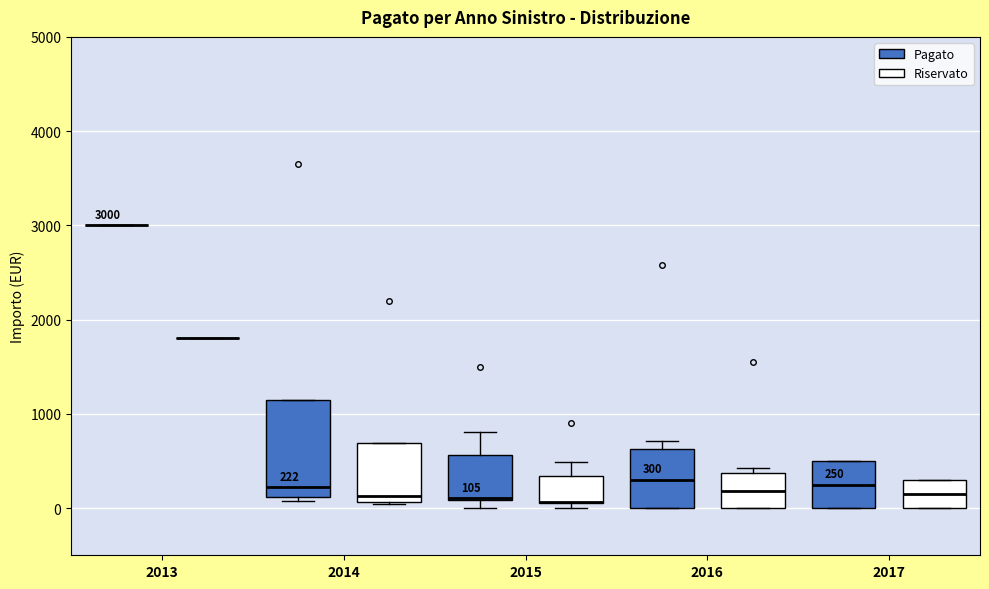

Which box is the tallest, from its lower edge to its upper edge?

2014 (Pagato)